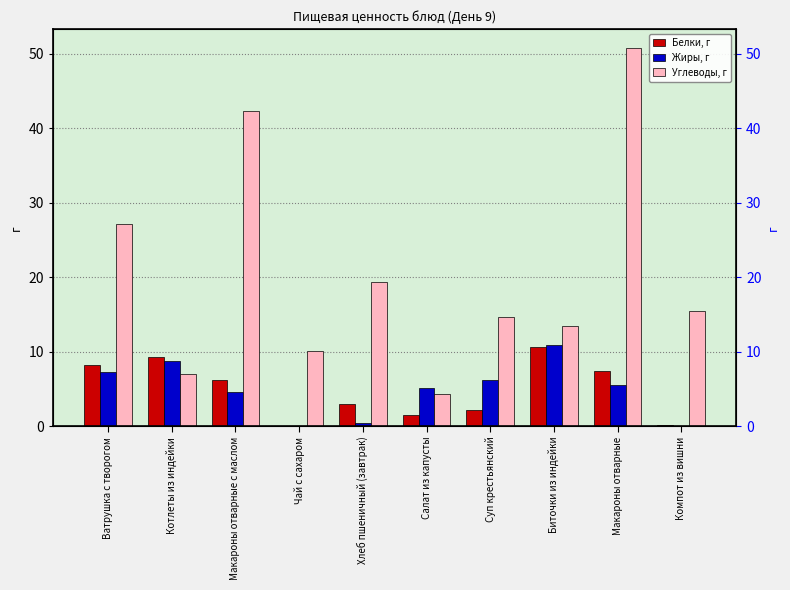

How many groups of bars are there?

10